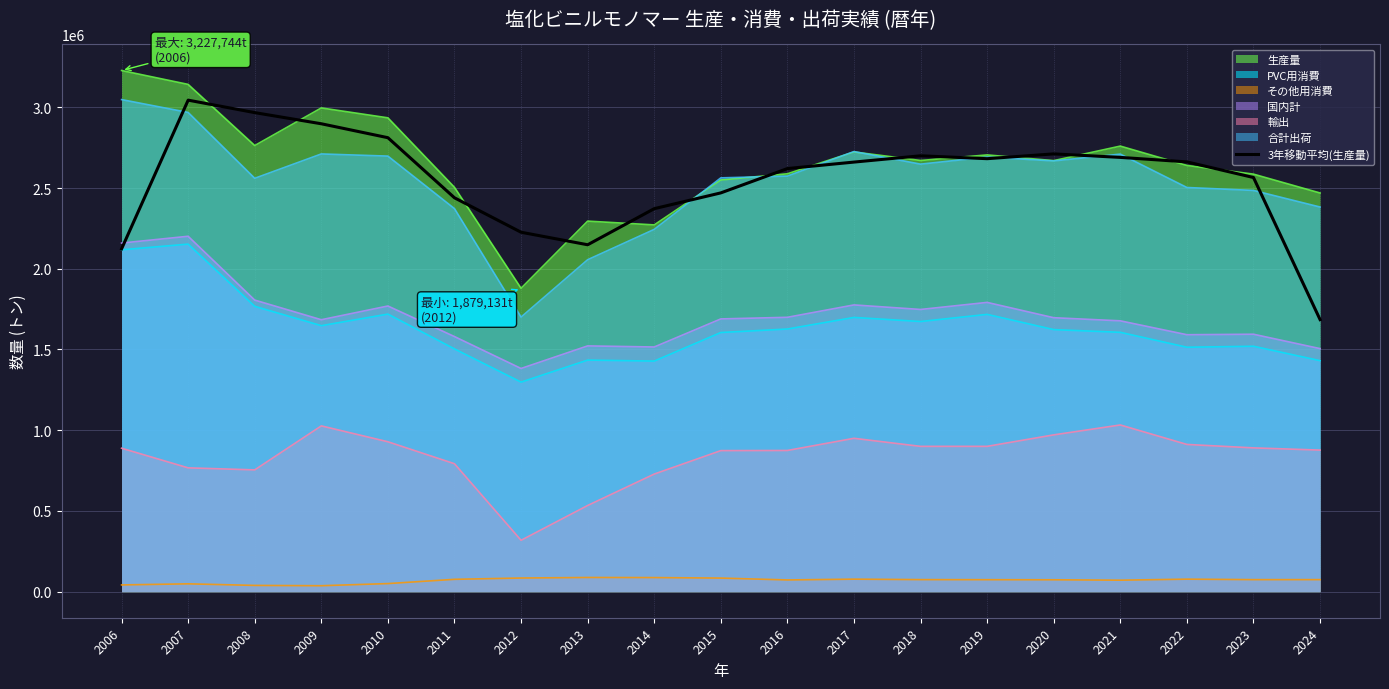

What is the spread (max minus min) of values at 2014?

2284758.7